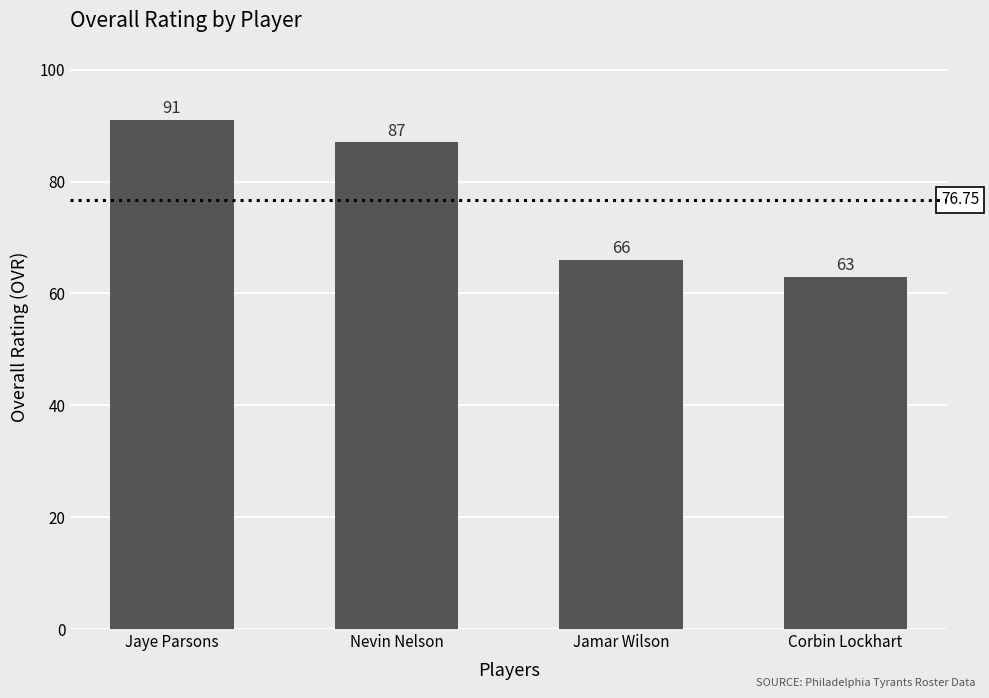

What is the sum of the values at Jamar Wilson and Corbin Lockhart?

129